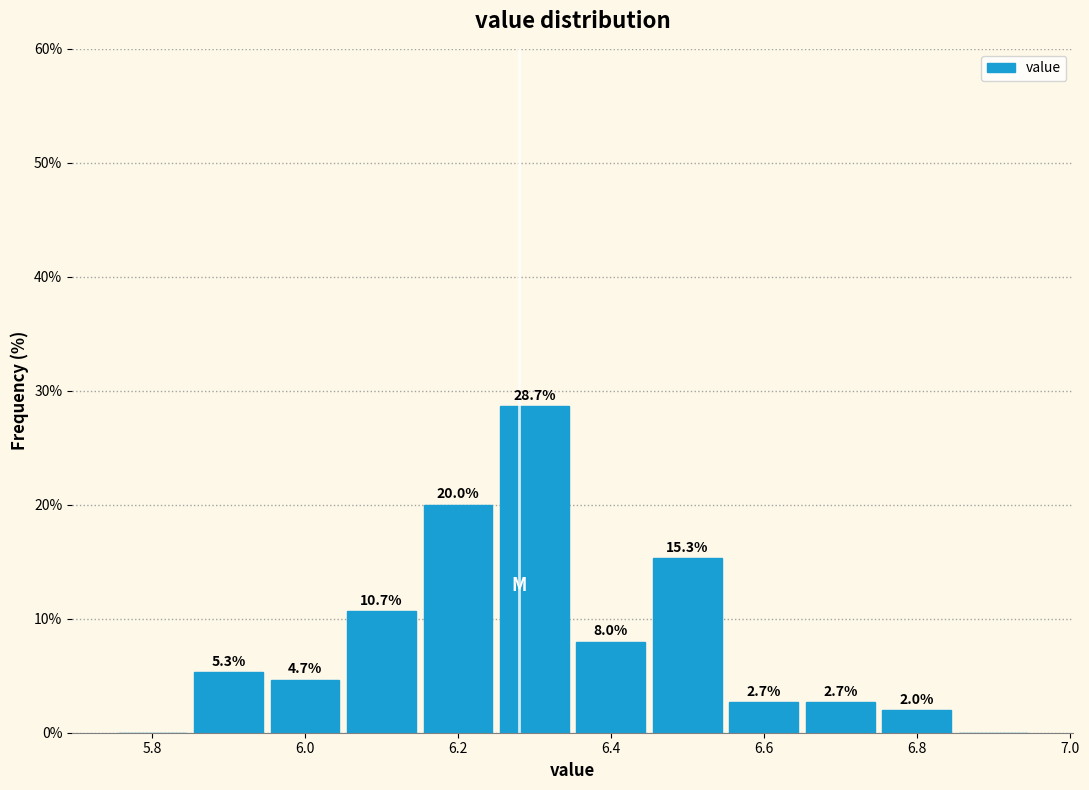

Which range on the x-axis has the tallest bar?

6.25 to 6.35